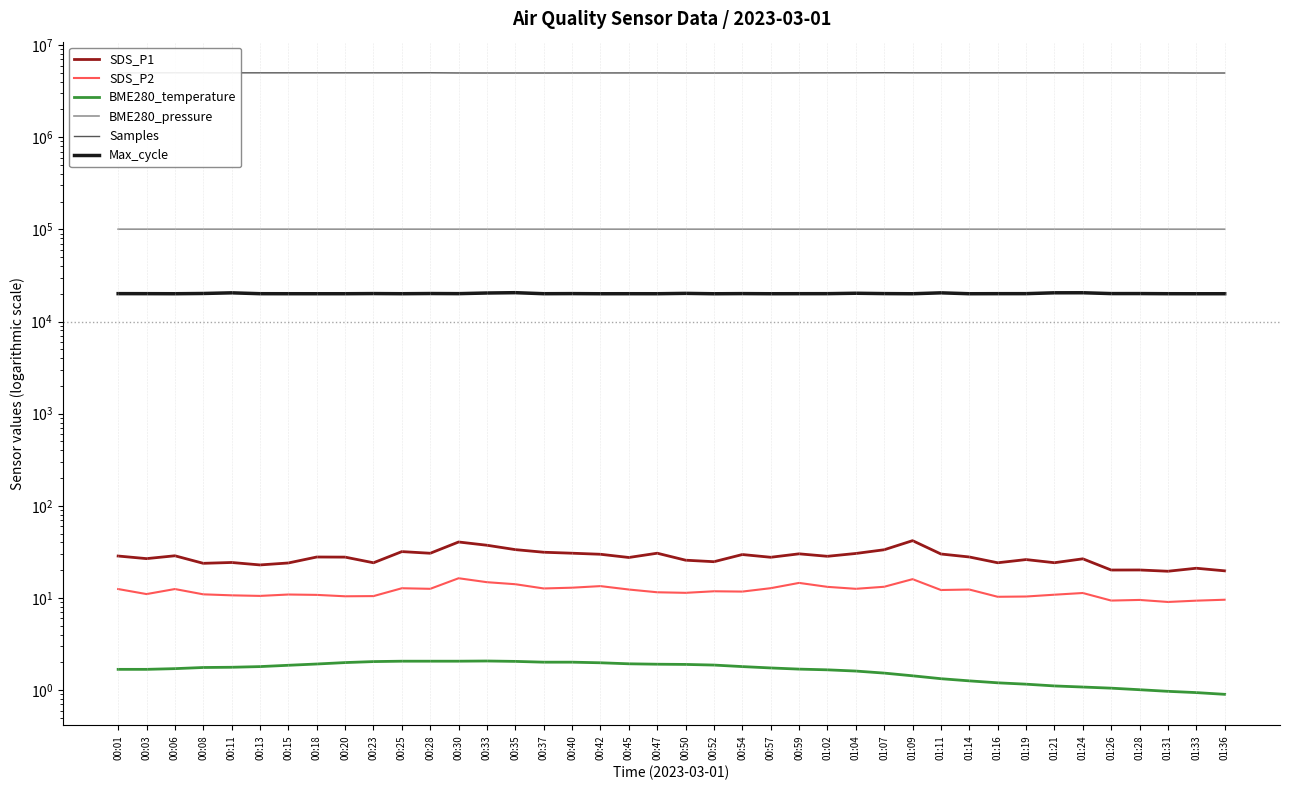

How many categories are shown in the chart?

40